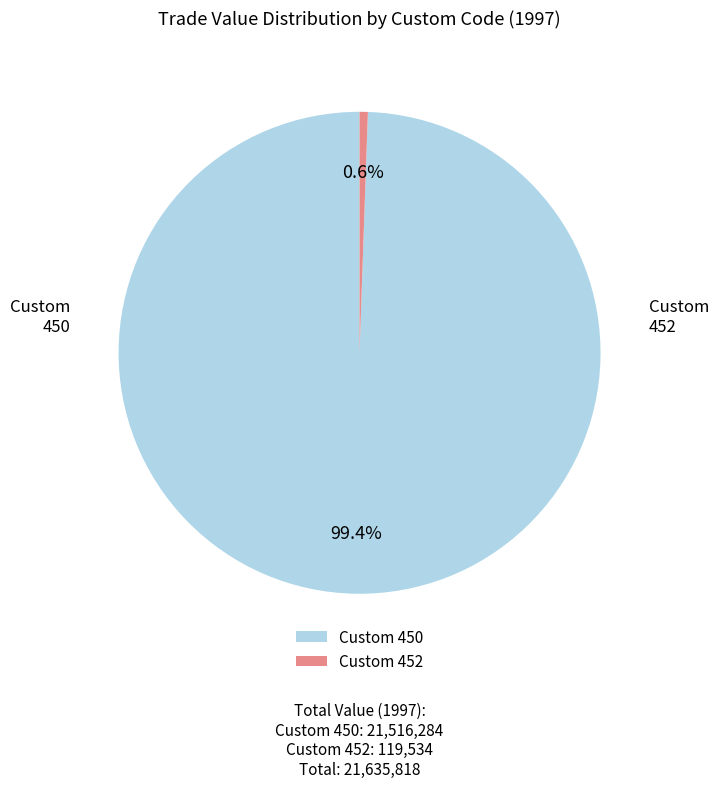

Which category has the biggest portion of the pie?

Custom 450